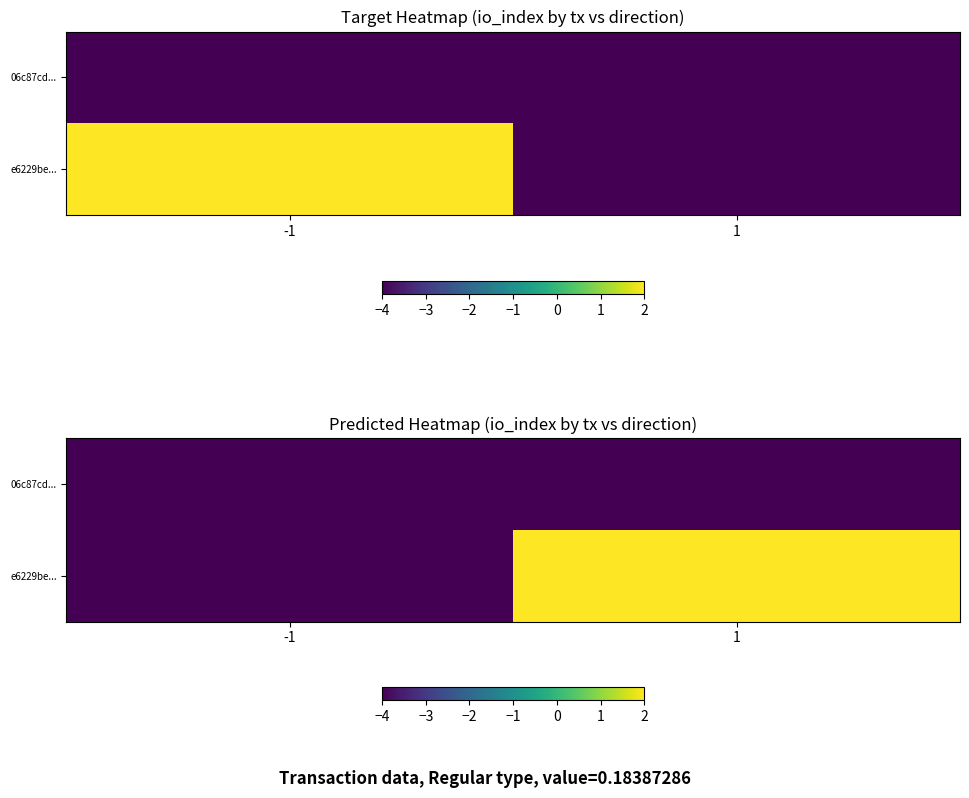

At which category is the sum across all series the highest?

1